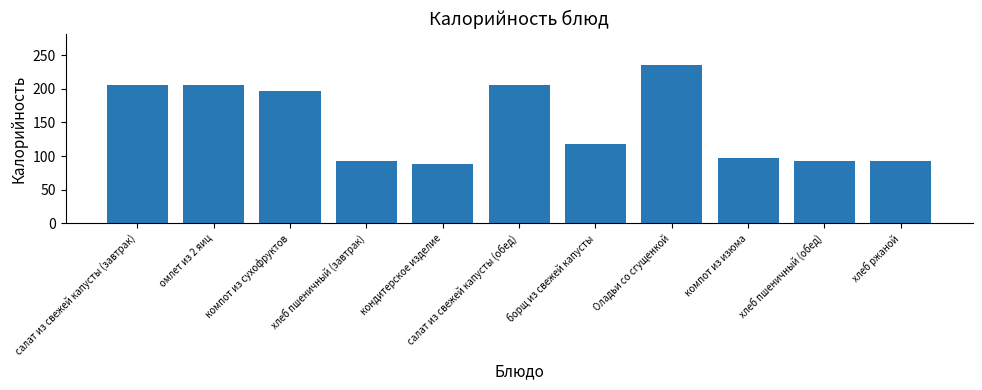

What is the label of the 9th bar from the left?

компот из изюма